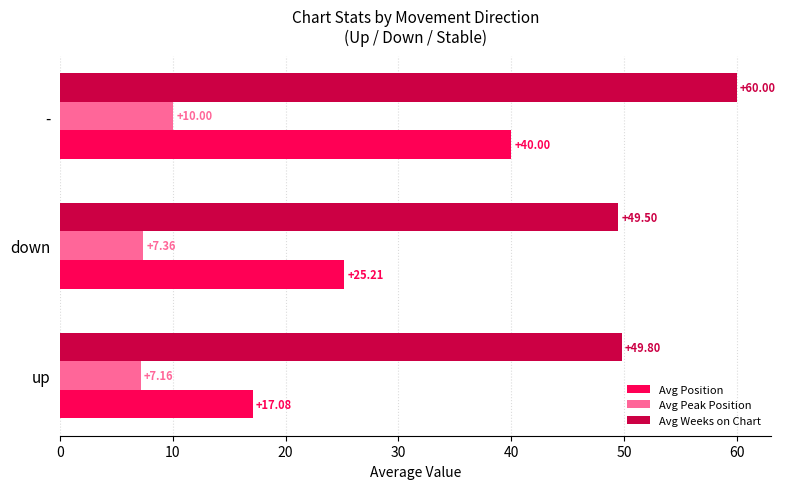

Rank the series by their average value, from lowest to highest.

Avg Peak Position, Avg Position, Avg Weeks on Chart